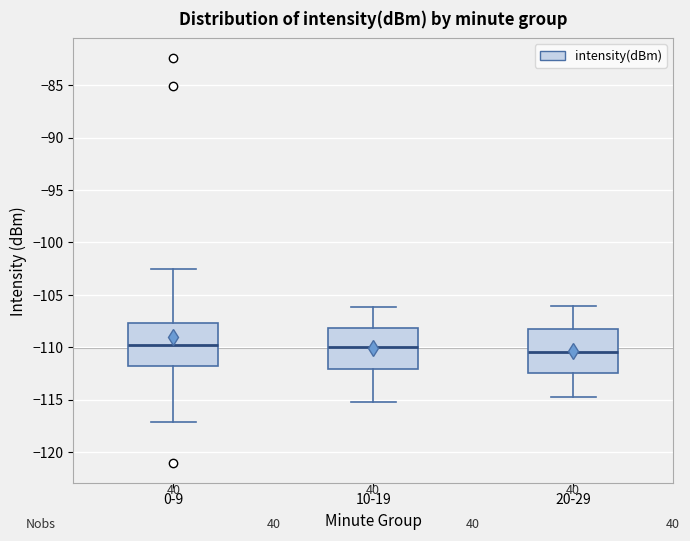

Reading left to right, read every box against the y-axis: the position of its median line, the range the box covers, and the ends of its whiskers. The values are not printed on the chart, so give them approximately, as read against the axis.

0-9: median -110.0, box -112.0 to -107.5, whiskers -117.0 to -102.5
10-19: median -110.0, box -112.0 to -108.0, whiskers -115.0 to -106.0
20-29: median -110.5, box -112.5 to -108.0, whiskers -114.5 to -106.0